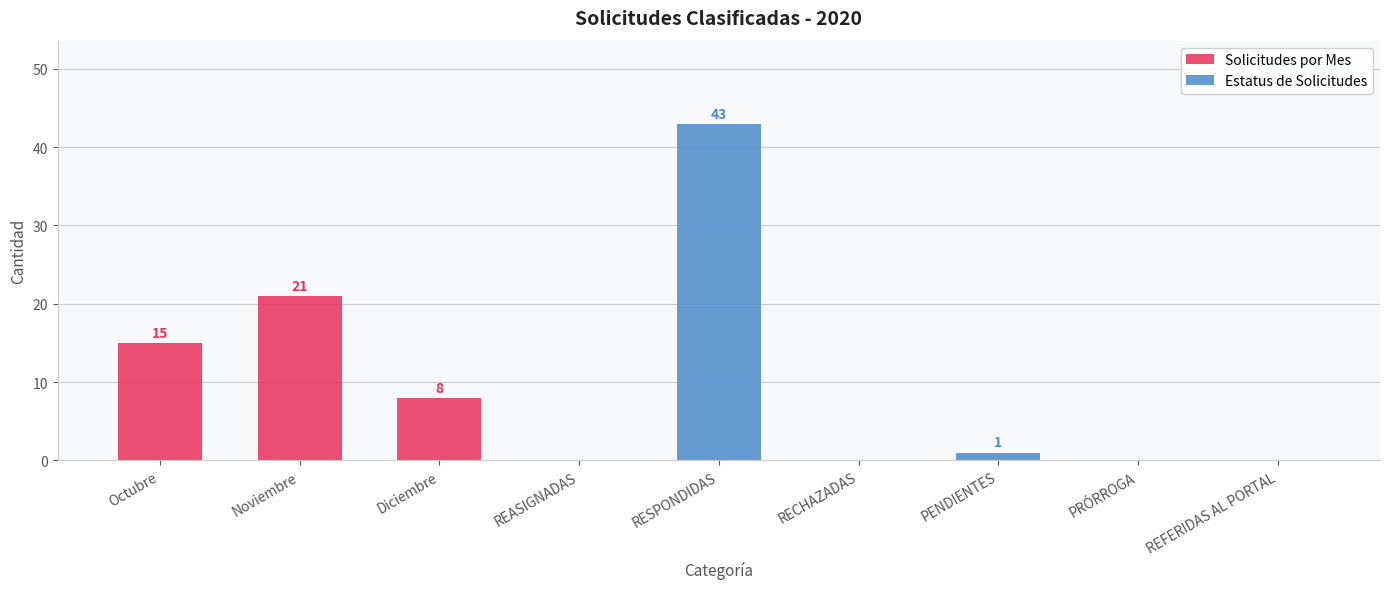

Which category has the highest value across all series?

RESPONDIDAS